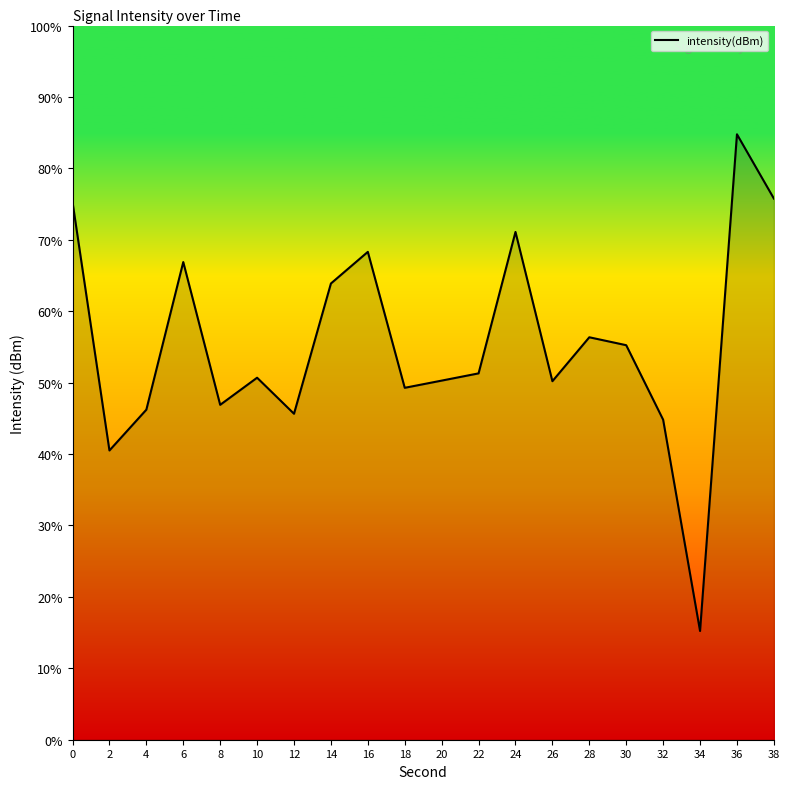

Which category has the highest value across all series?

36